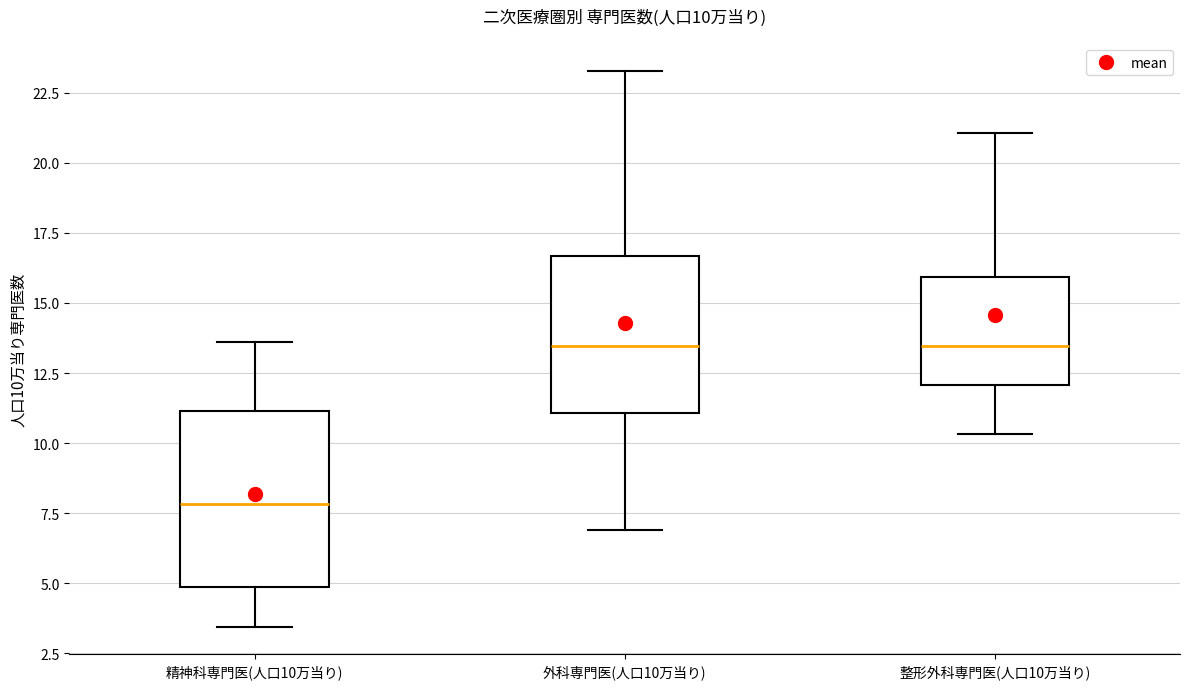

Comparing the boxes themselves (not the whiskers), which one is the tallest?

精神科専門医(人口10万当り)